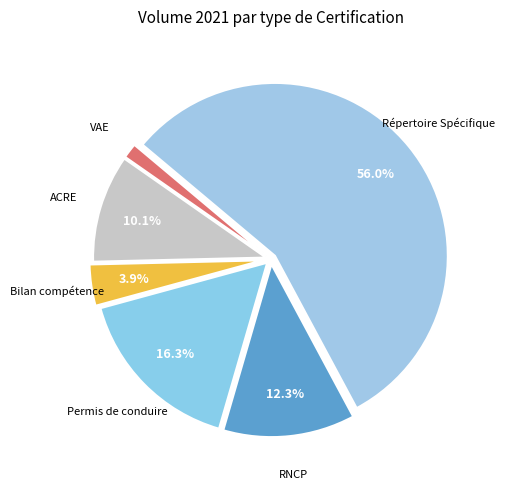

Rank the categories by value from highest to lowest.

Répertoire Spécifique, Permis de conduire, RNCP, ACRE, Bilan compétence, VAE